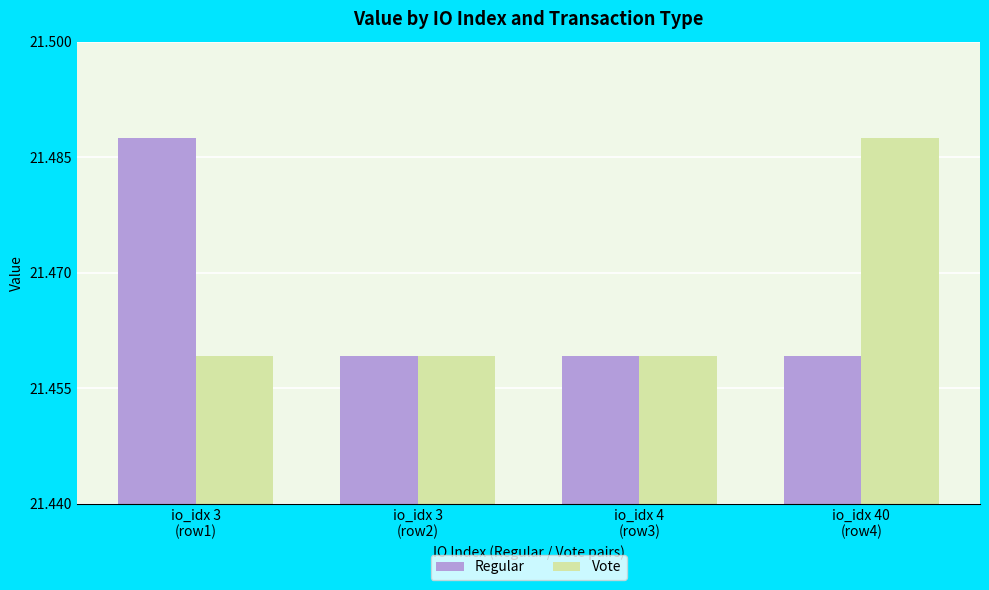

What is the sum of all Vote values?

85.9